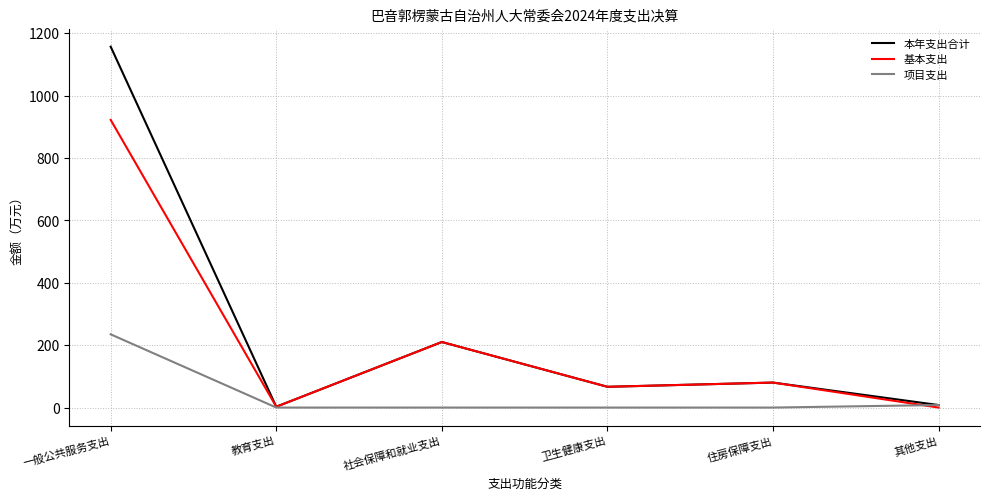

Which series has the largest range (max minus min)?

本年支出合计